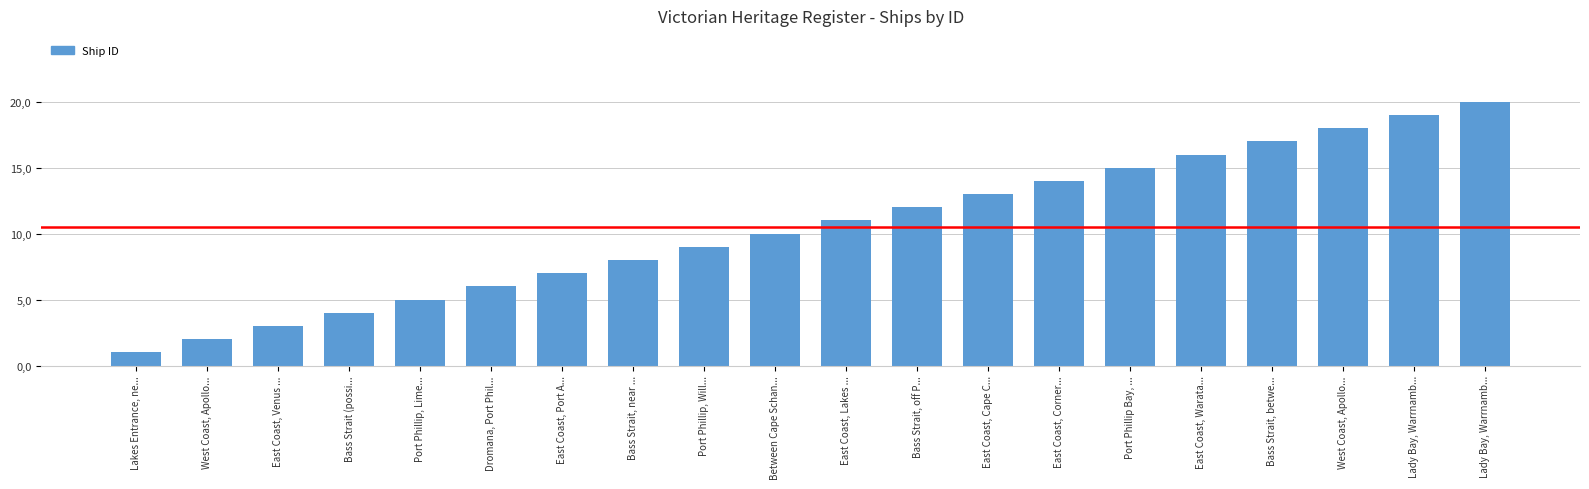

The chart shows a value of 19 at Lady Bay, Warrnamb.... True or false?

True